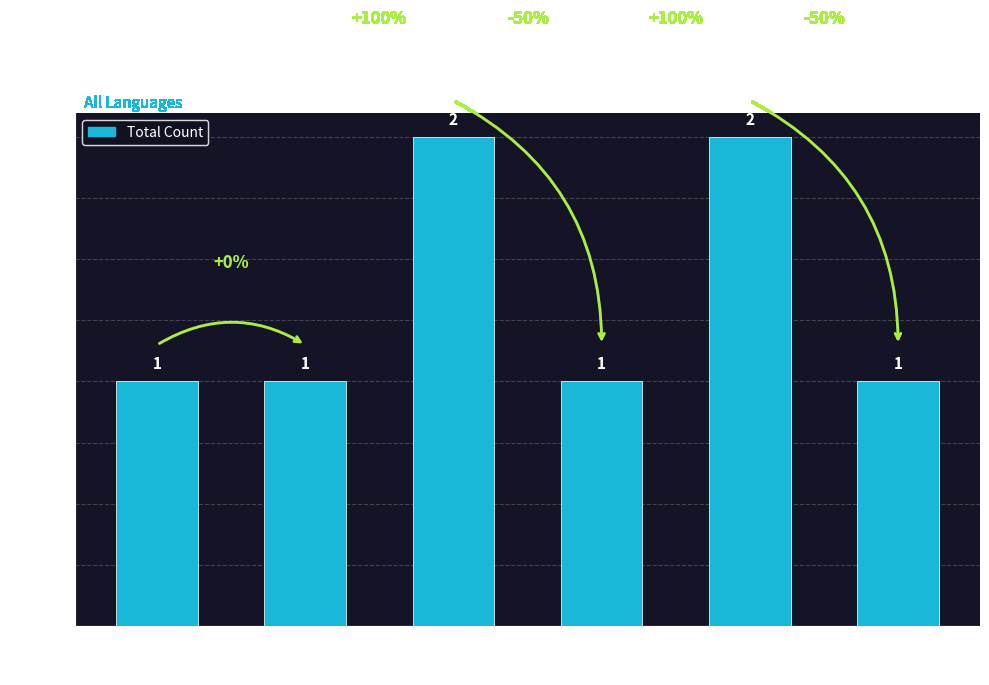

How many values are between 1 and 2?

6